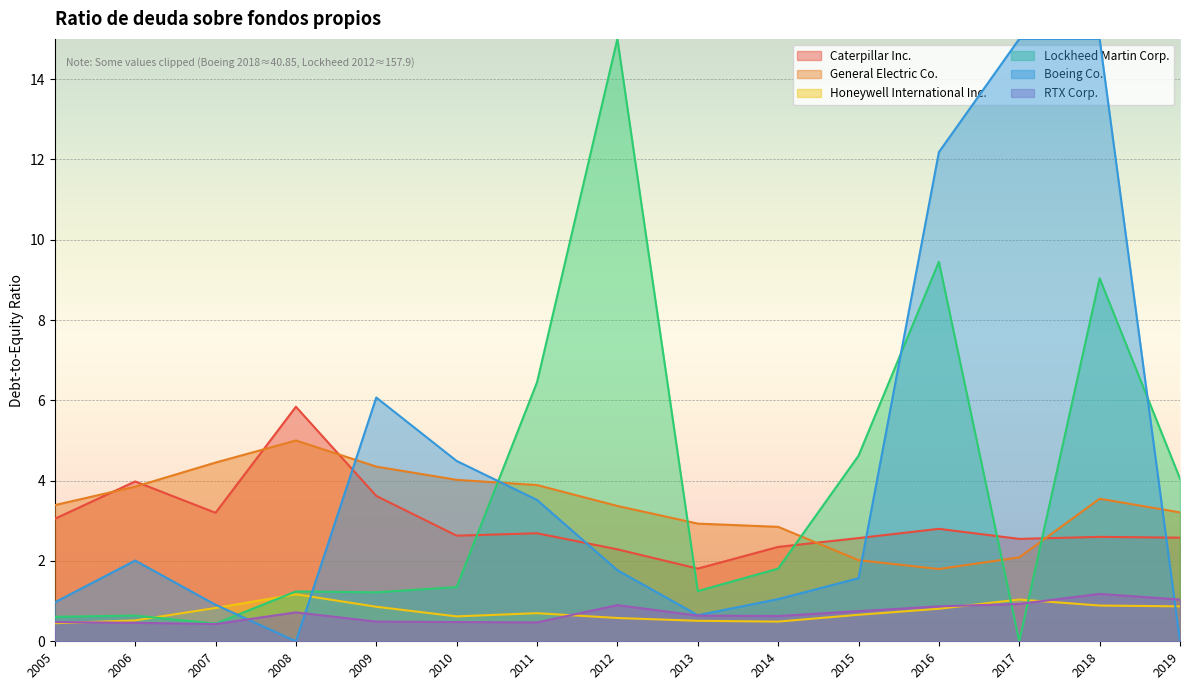

Which series has the largest range (max minus min)?

Caterpillar Inc.